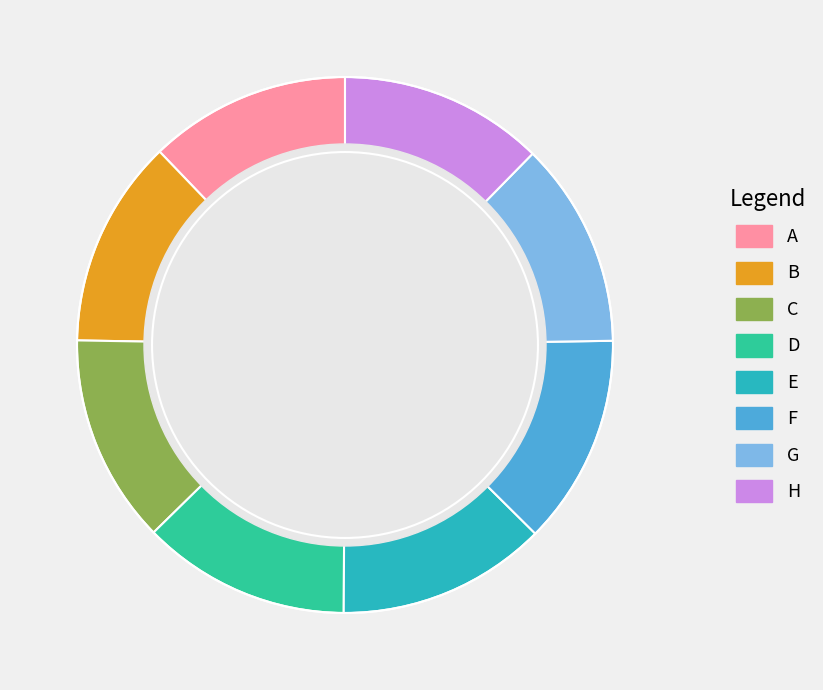

Is there a majority slice in this chart?

No